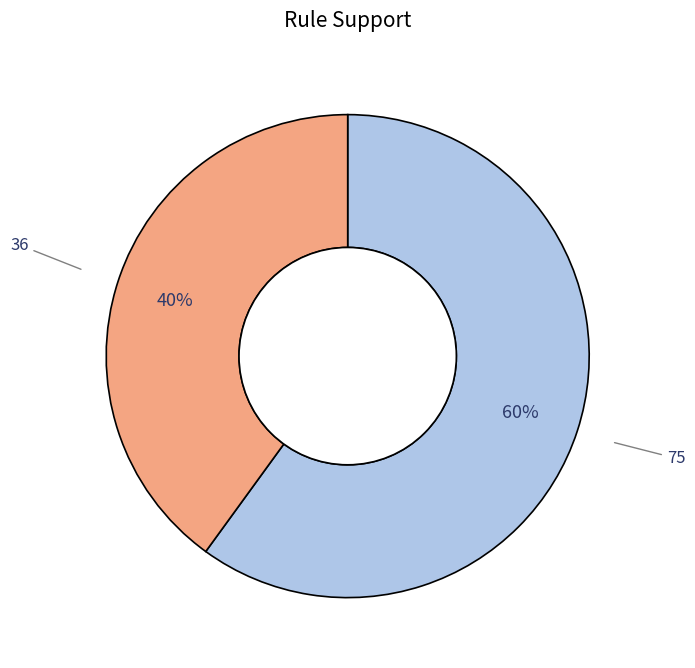

To the nearest percent, what percentage of the pie is 75?

60%